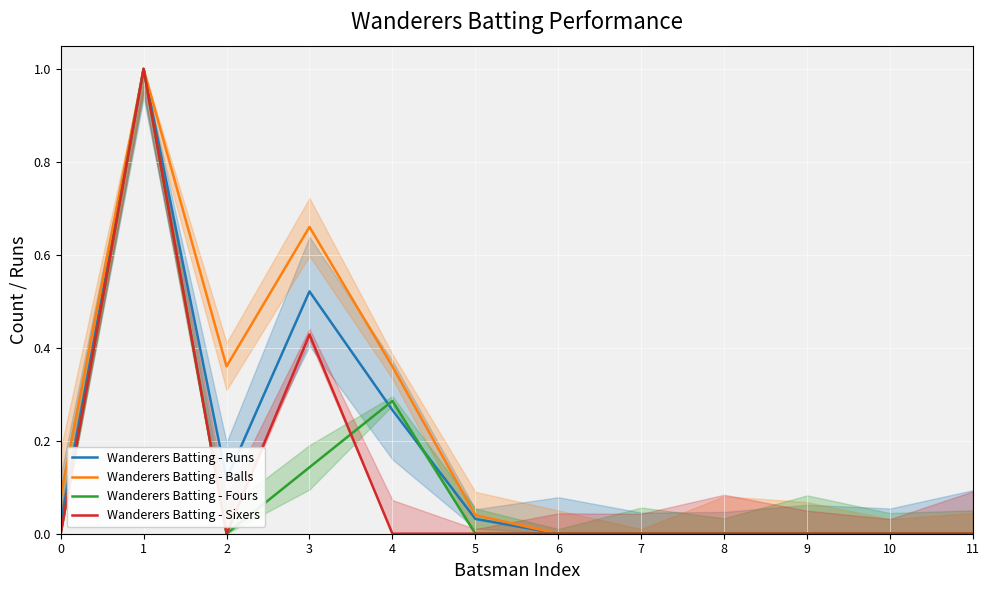

At which category is the sum across all series the highest?

1